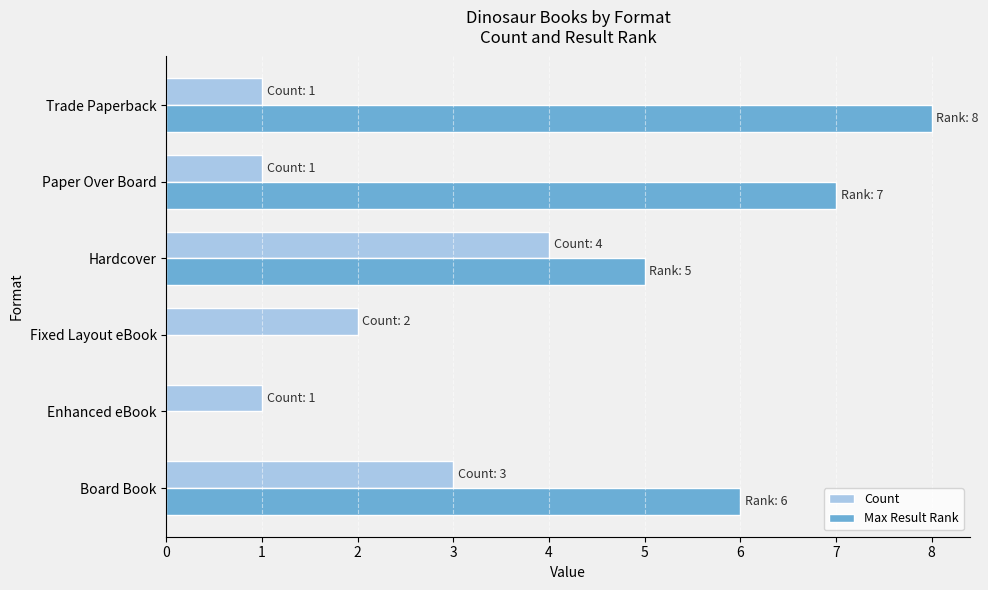

What is the sum of all Max Result Rank values?

26